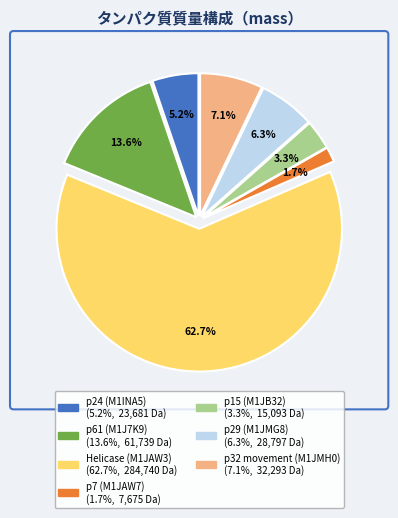

How many slices are in this pie chart?

7